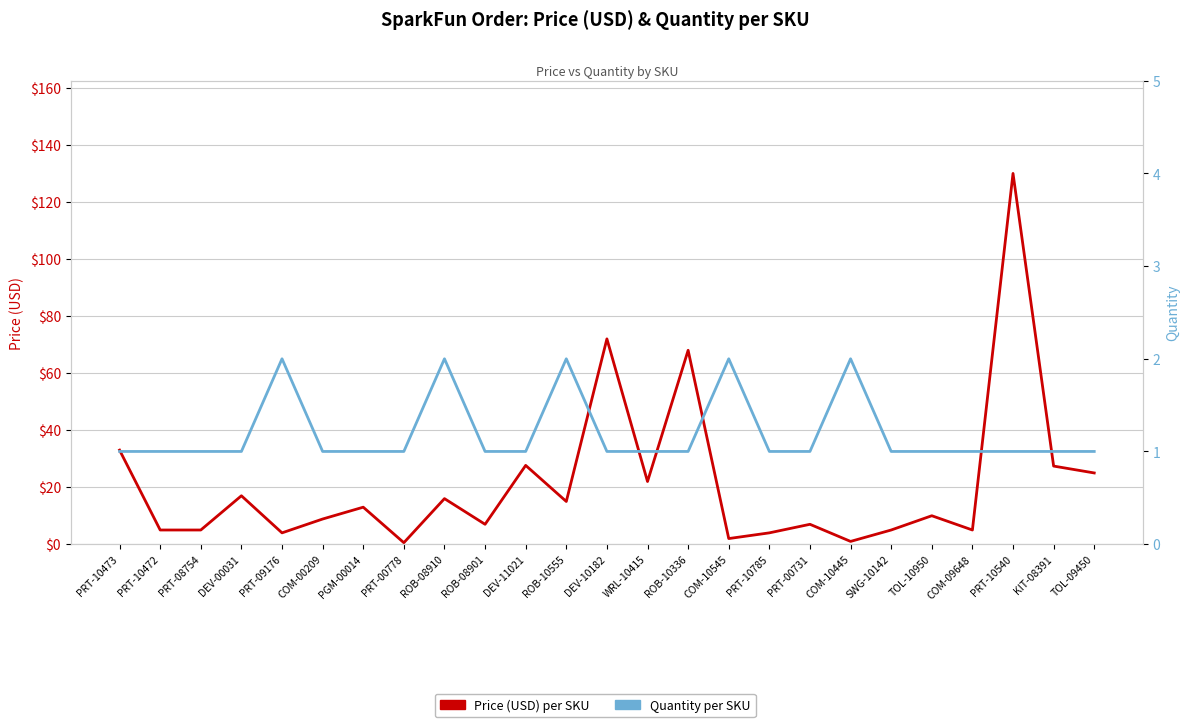

True or false: Quantity has more than 0 interior local peaks.

True